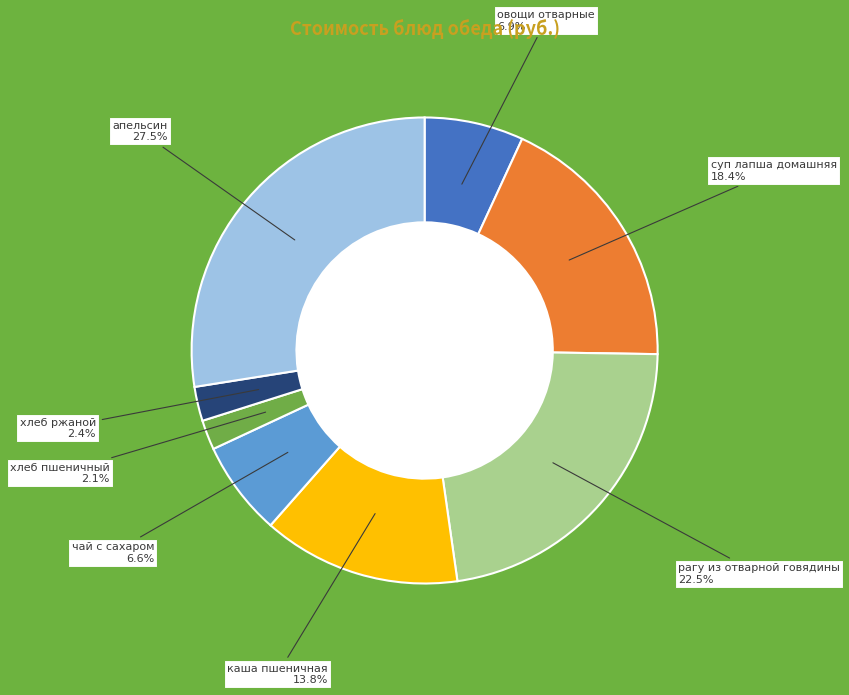

The хлеб пшеничный slice represents 2% of the pie. True or false?

True